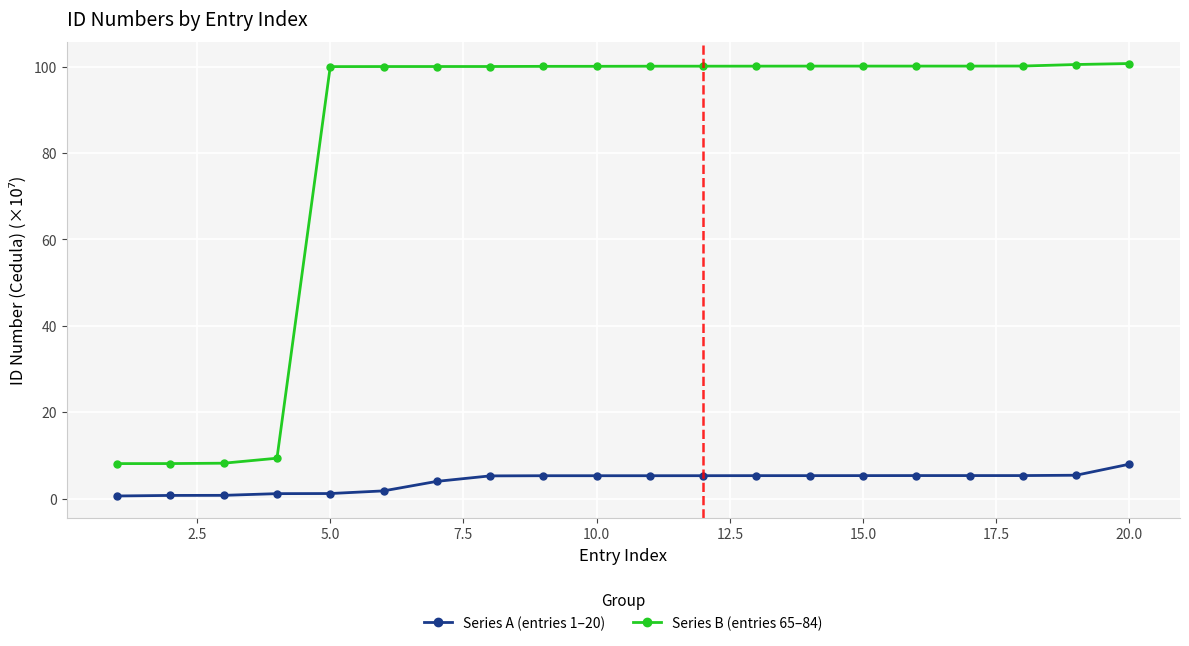

Which series has the largest total across all categories?

Series B (entries 65–84)